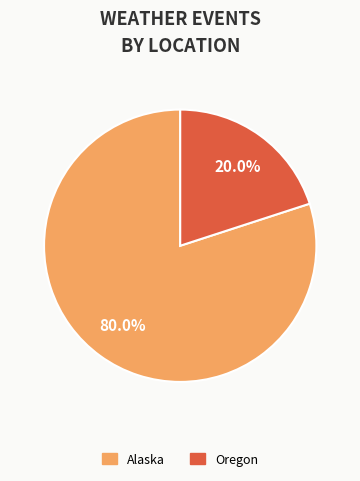

Rank the categories by value from lowest to highest.

Oregon, Alaska